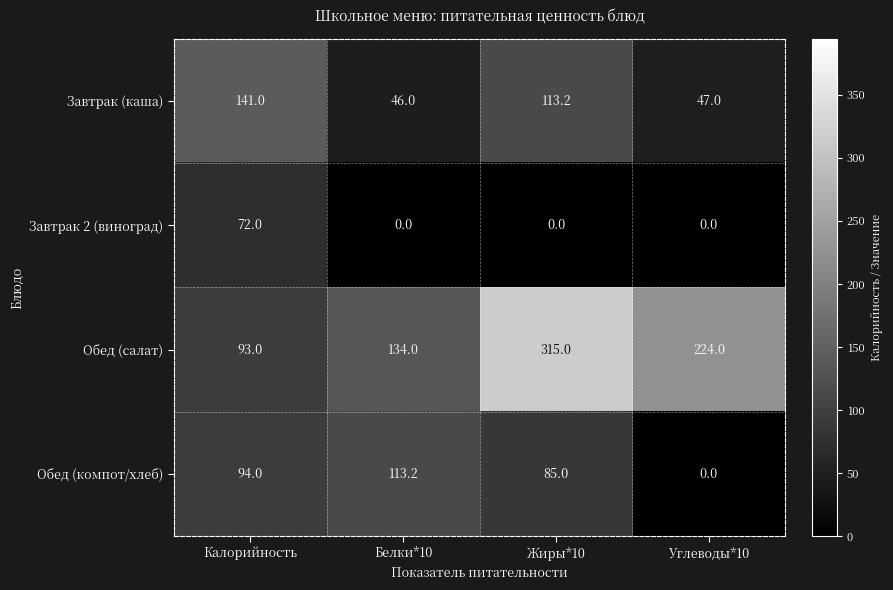

Count the Завтрак 2 (виноград) values in the range 0 to 72.

4